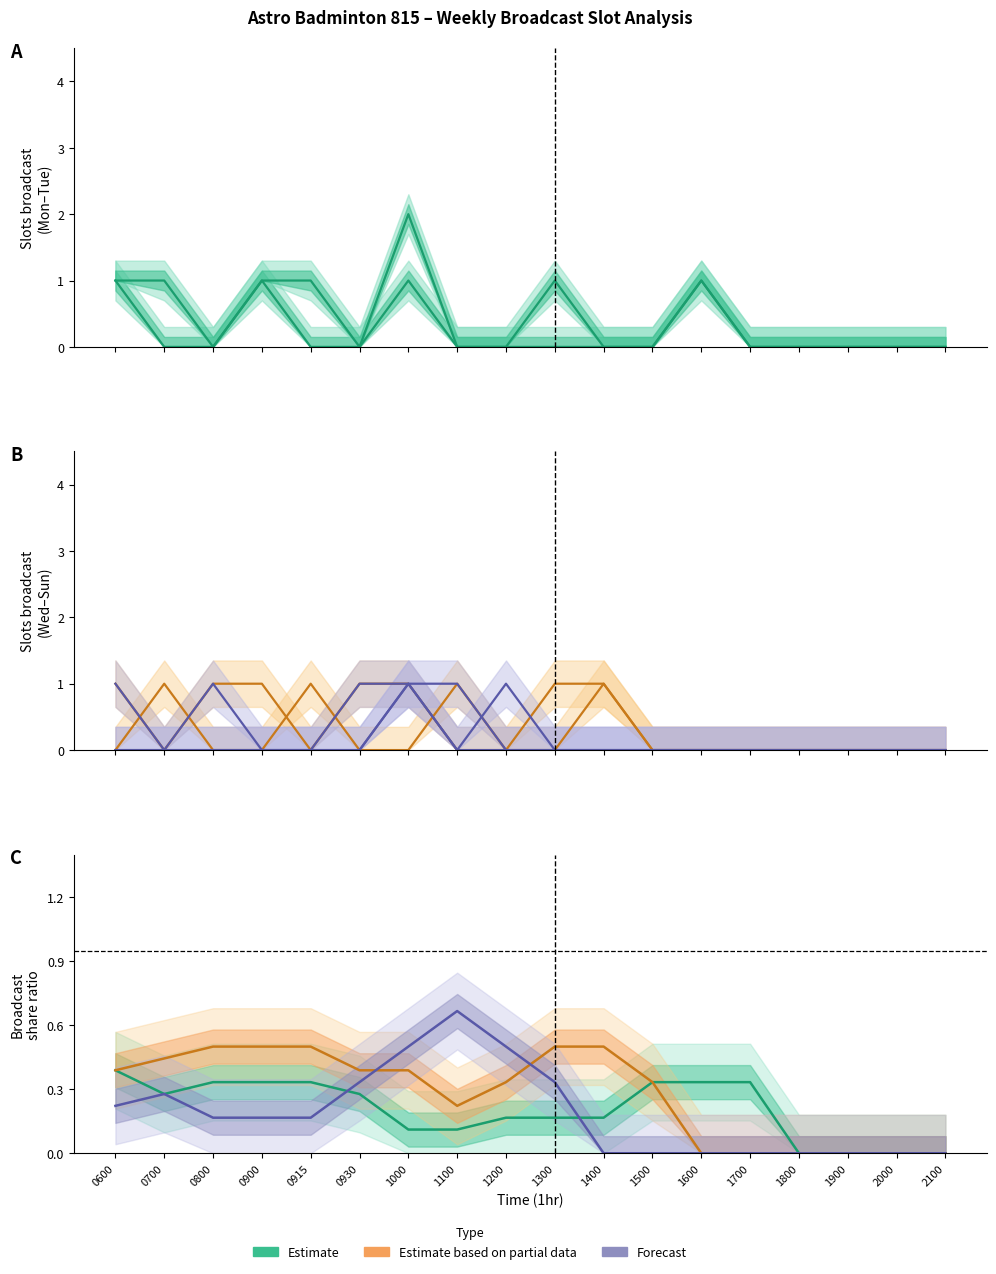

Which label corresponds to the smallest value in the chart?

0700